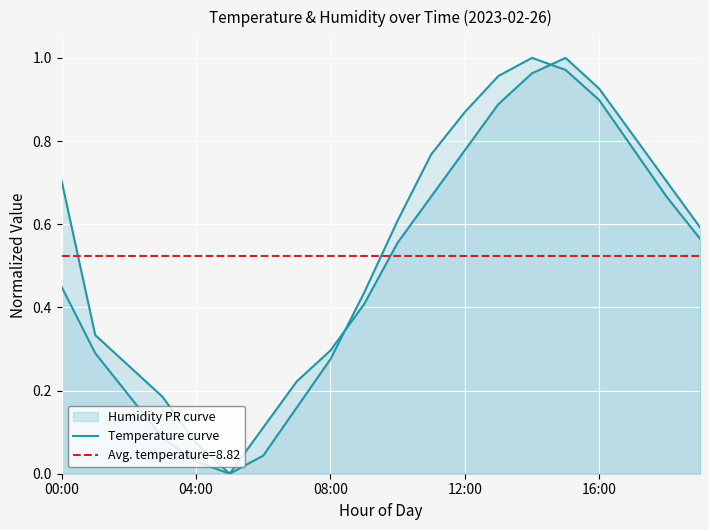

True or false: the data shows 0.5 at 04:00.

False